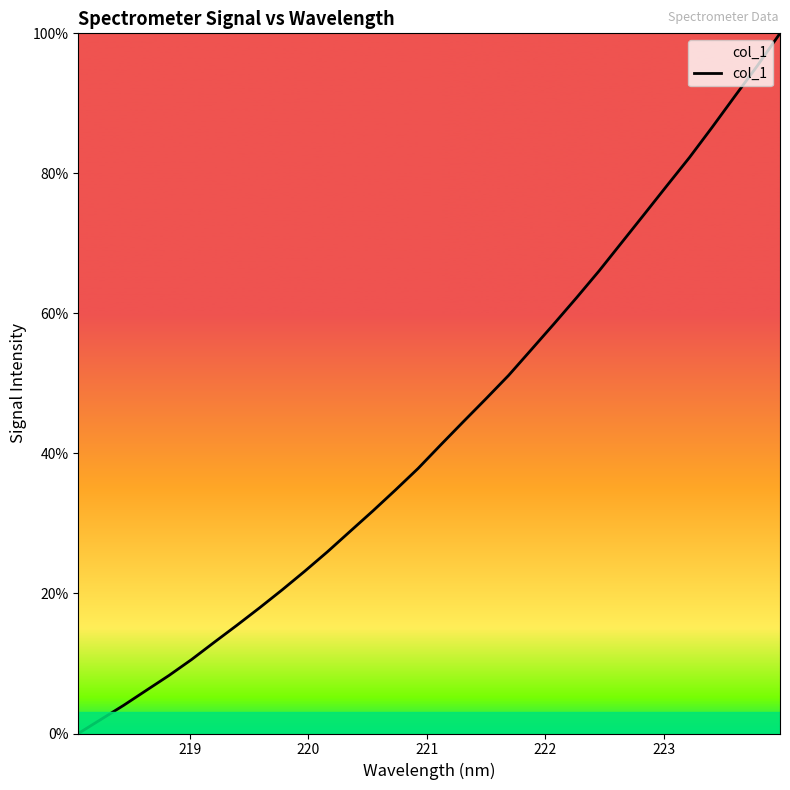

What is the difference between the second highest and minimum values?

95.4